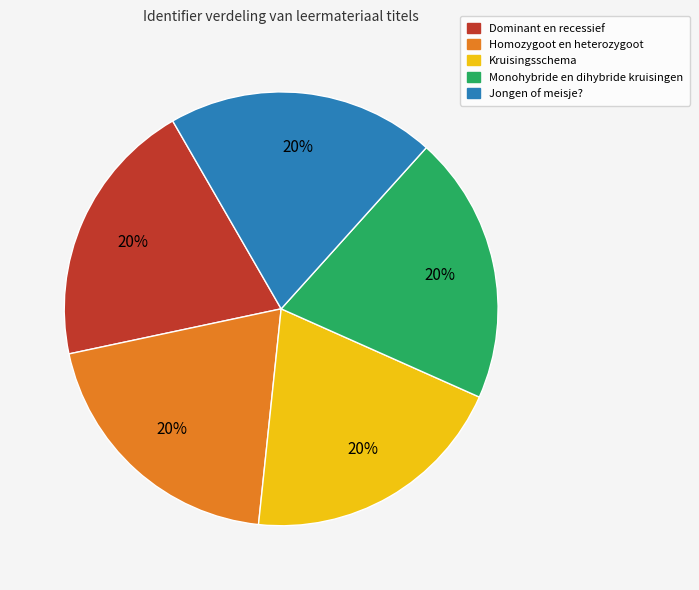

Is it true that Jongen of meisje? is 13% of the pie?

False